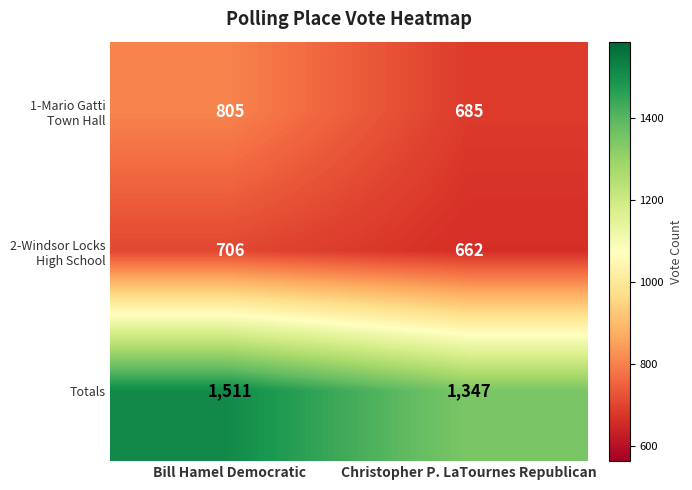

Rank the categories by Totals value from lowest to highest.

Christopher P. LaTournes Republican, Bill Hamel Democratic